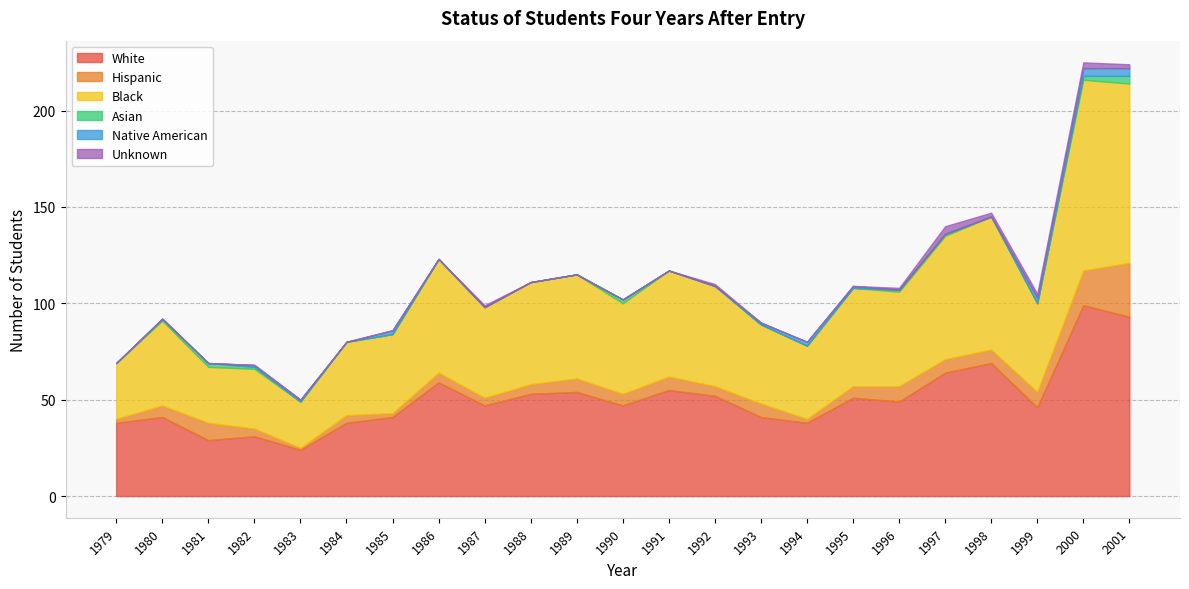

At how many categories does at least one series exceed 80?

2